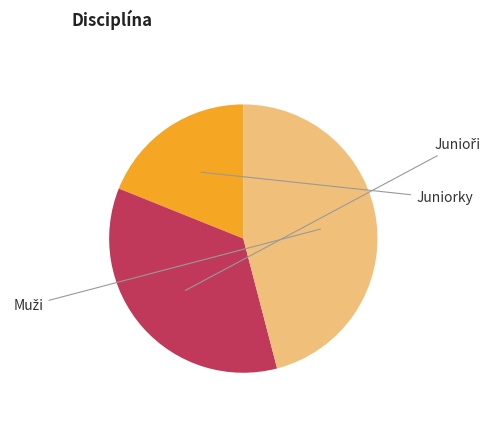

Does any single category account for the majority?

No